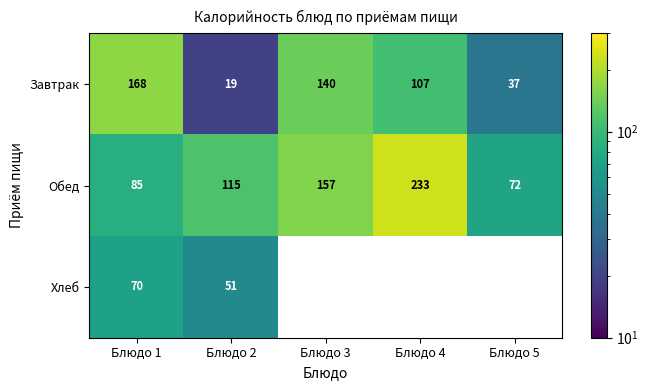

Is the value of Обед at Блюдо 1 greater than the value of Завтрак at Блюдо 1?

No